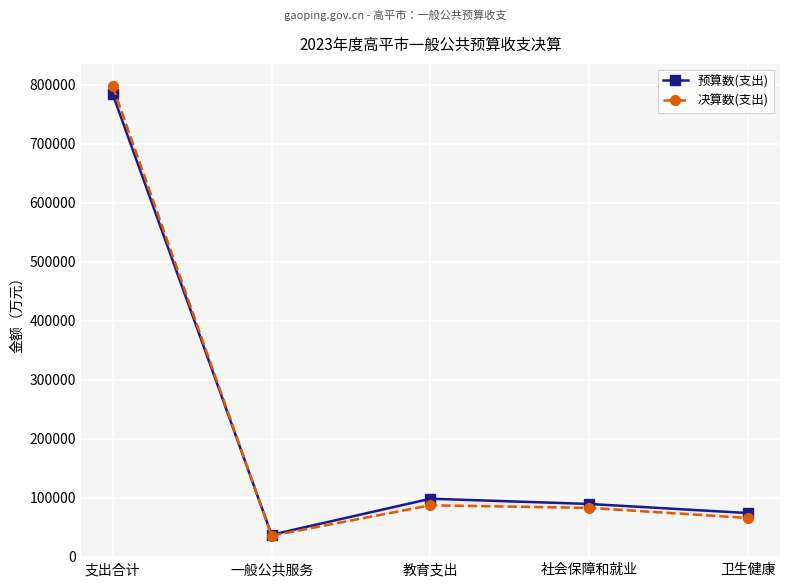

What is the sum of all 决算数(支出) values?

1067151